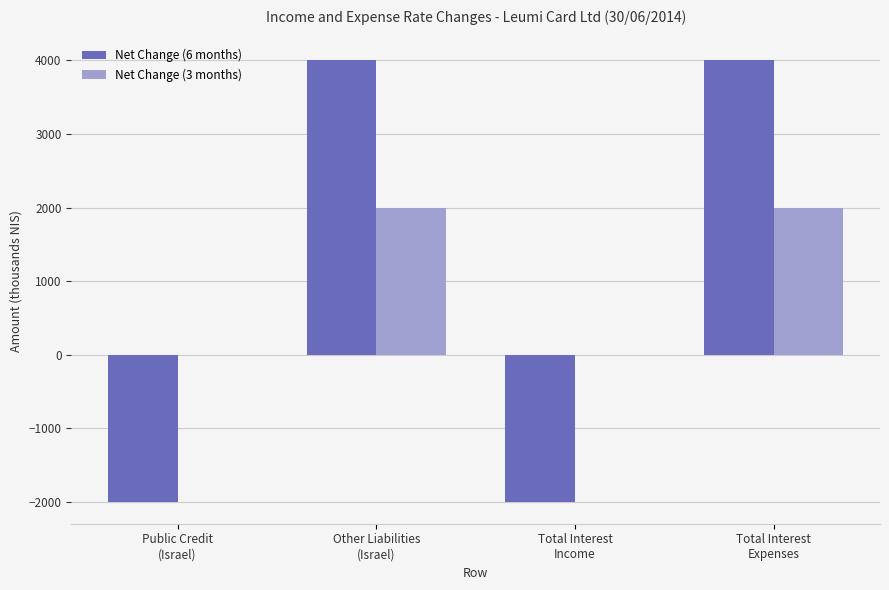

What is the maximum value shown in the chart?

4000